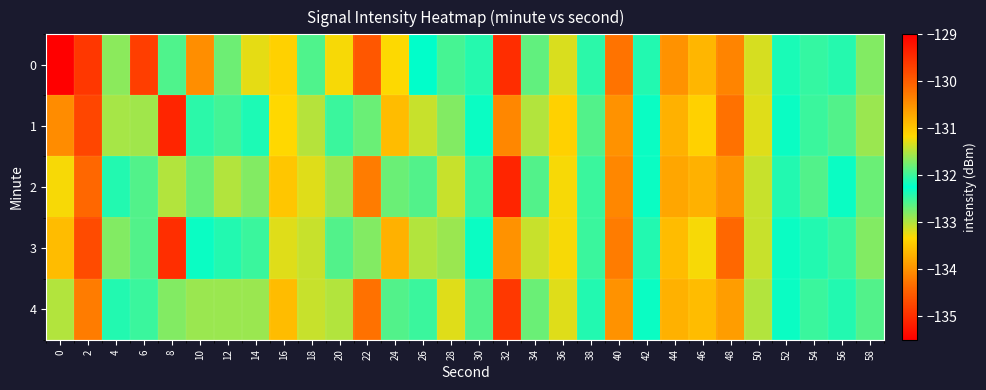

Rank the series by their maximum value, from lowest to highest.

4, 2, 0, 3, 1